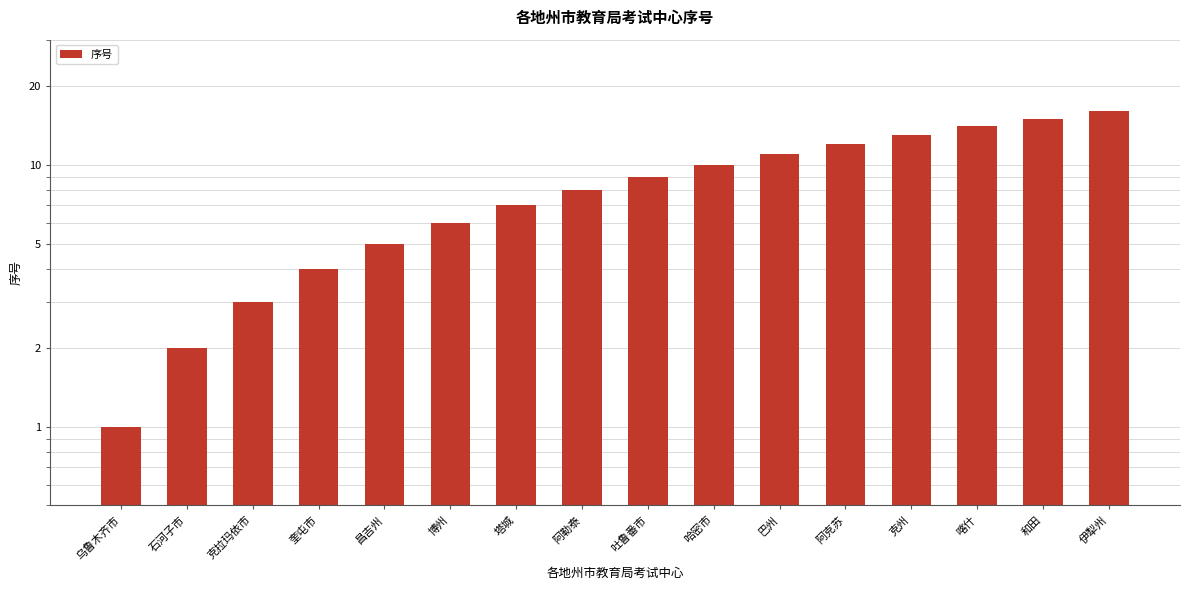

What is the minimum value shown in the chart?

1